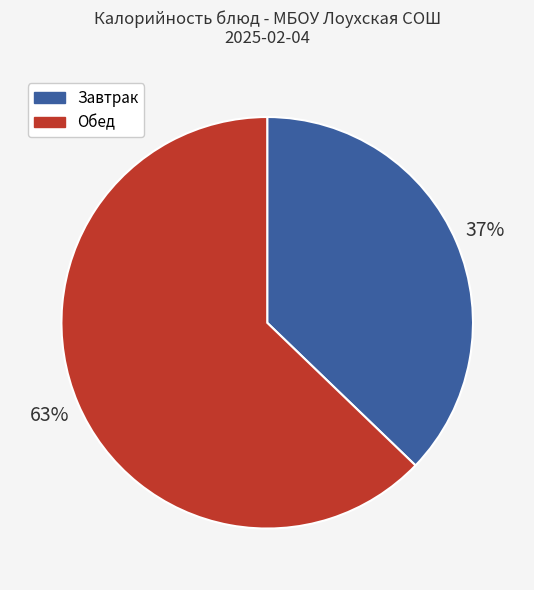

To the nearest percent, what is the average slice percentage?

50%